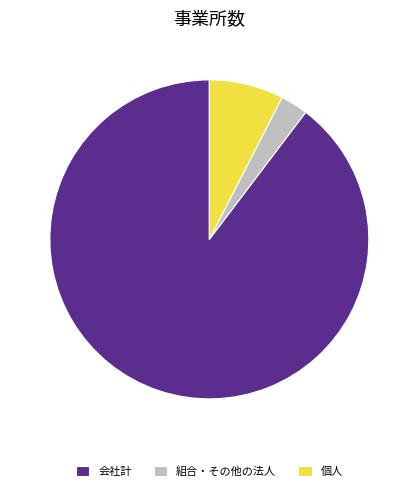

True or false: 会社計 accounts for 90% of the total.

True